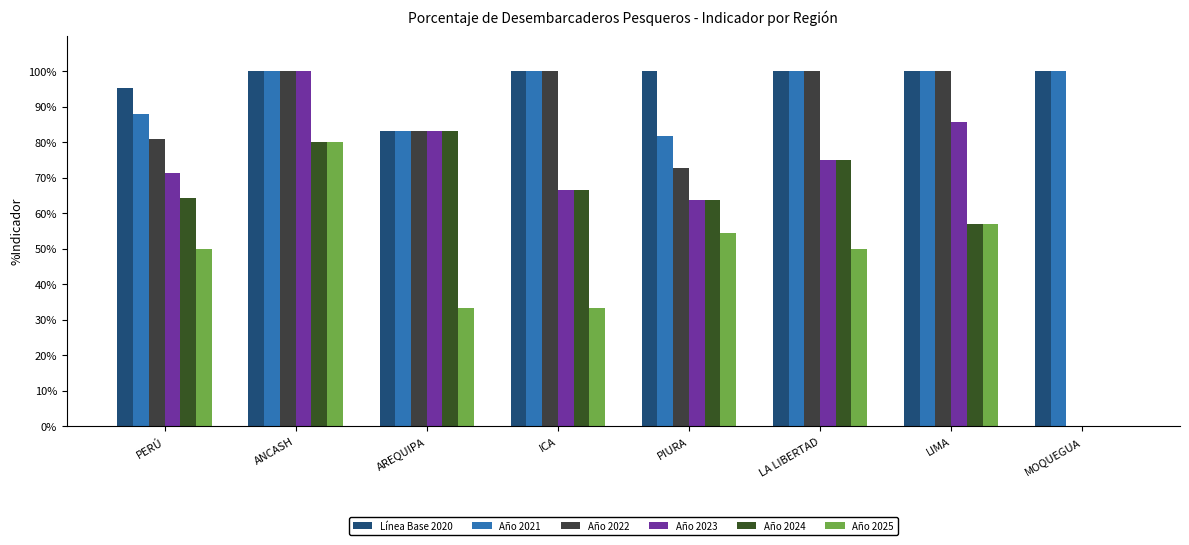

Which series has the largest total across all categories?

Línea Base 2020